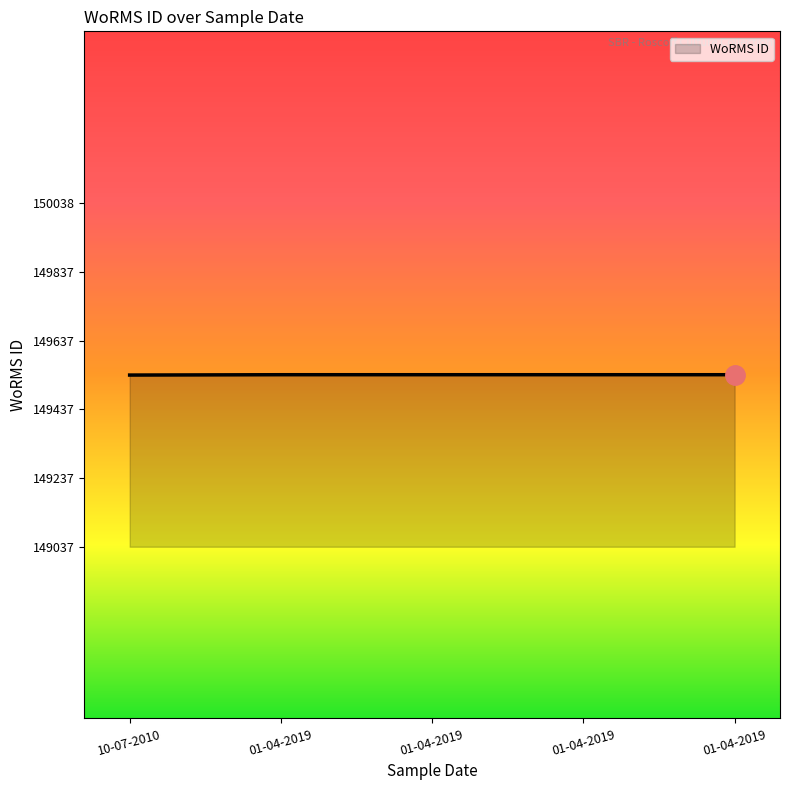

What is the sum of all values?

747689